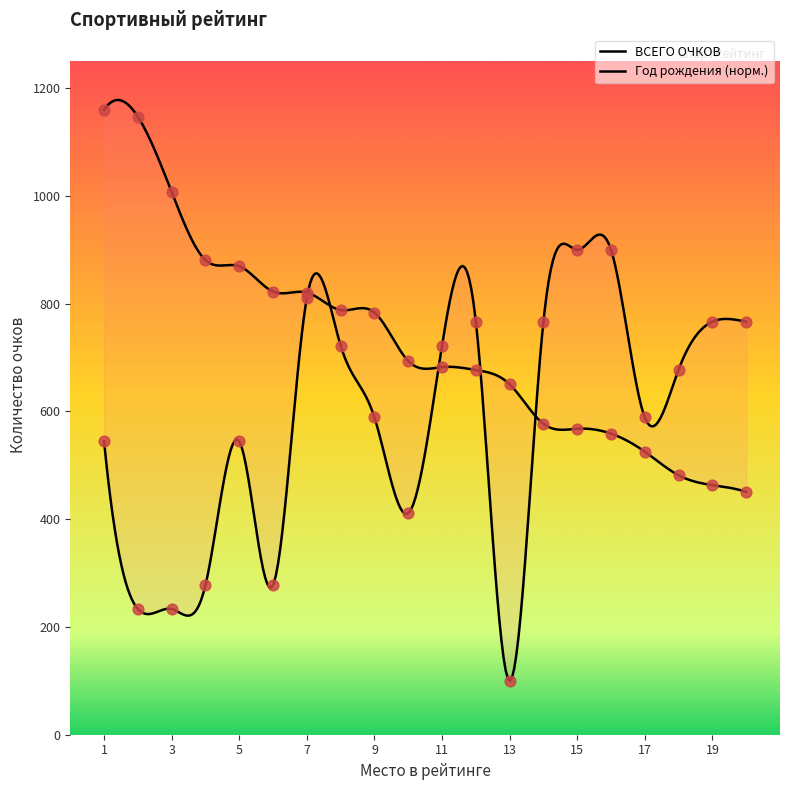

At how many categories does at least one series exceed 261?

20